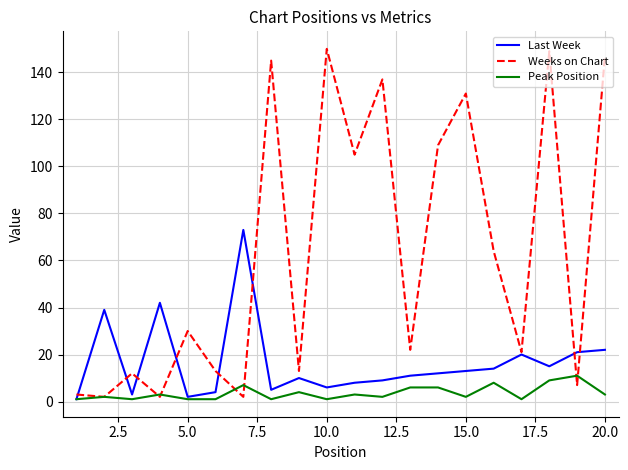

Which series has the largest range (max minus min)?

Weeks on Chart